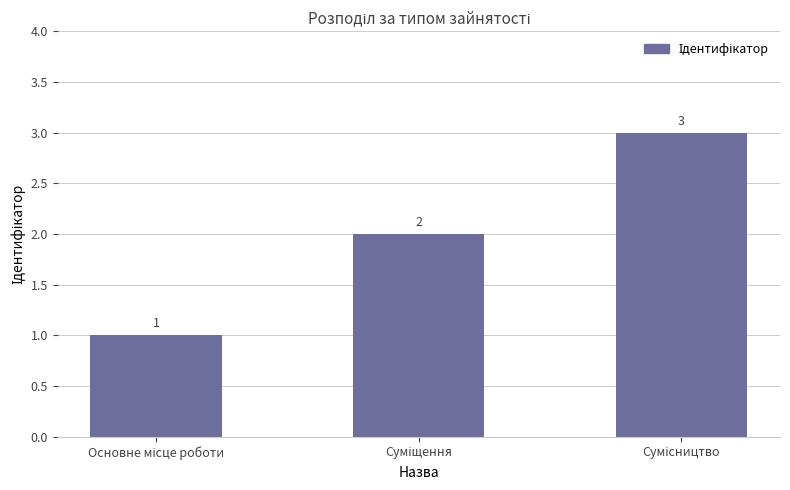

What is the maximum value shown in the chart?

3